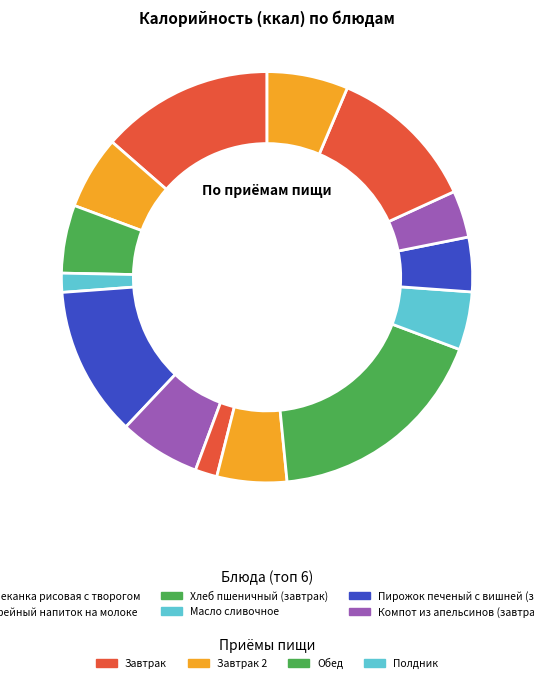

How many segments does this pie chart have?

14